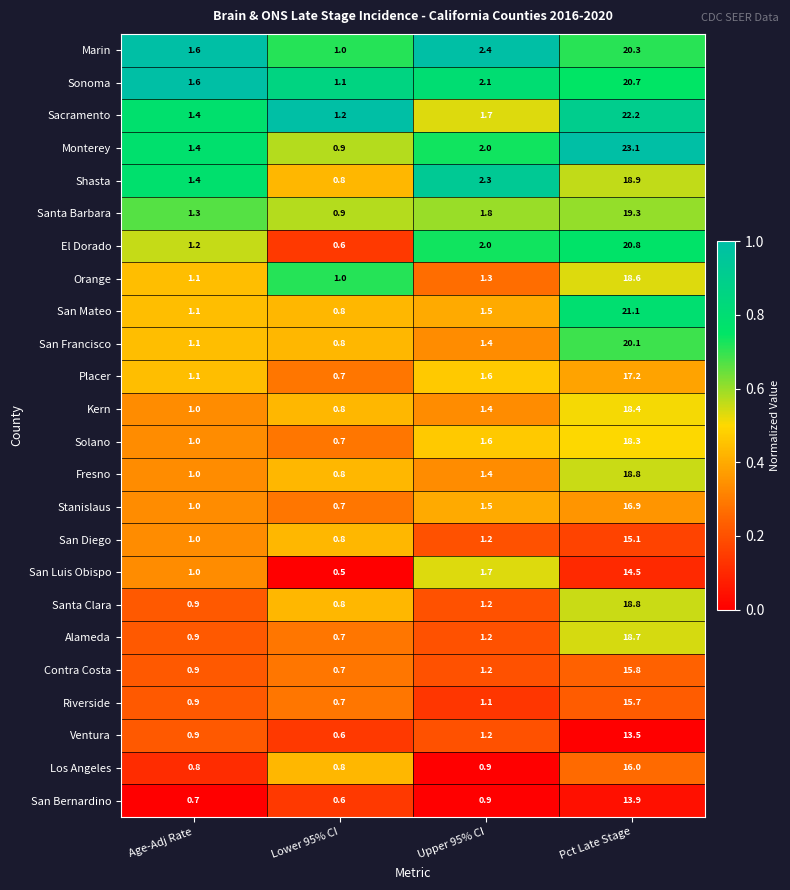

Where is Contra Costa nearest to the value 8?

Upper 95% CI